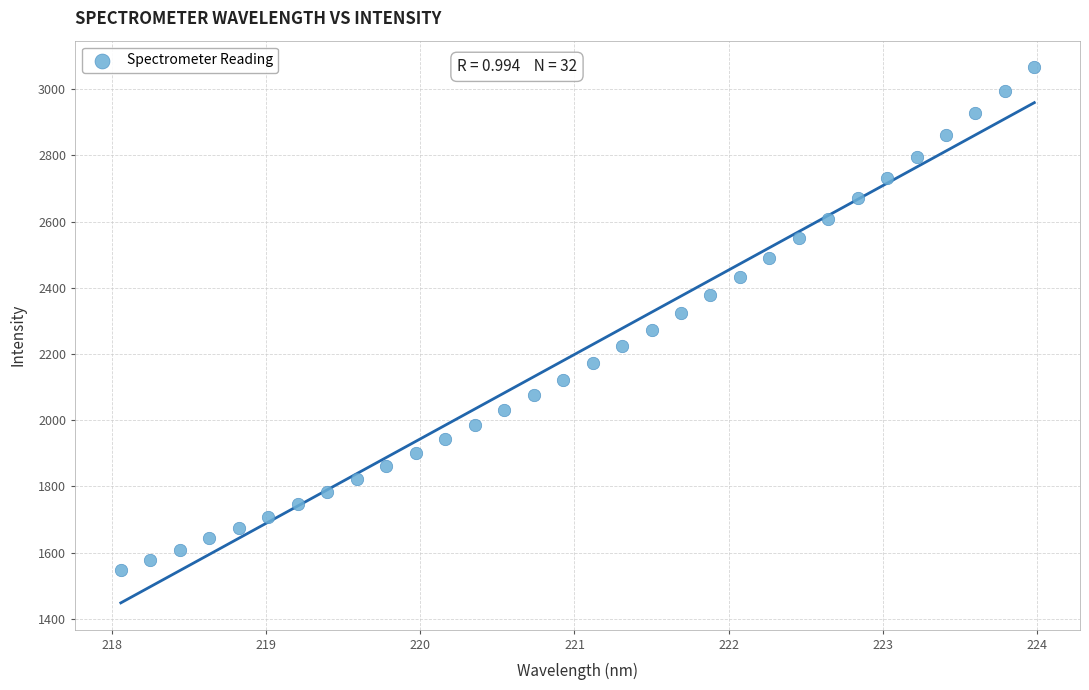

What is the range of X values (max minus min)?

5.9